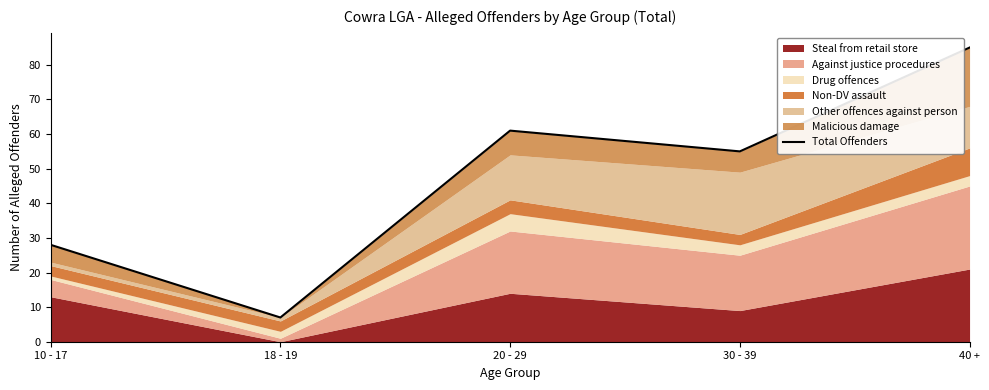

What is the change in value from 18 - 19 to 40 +?

+78